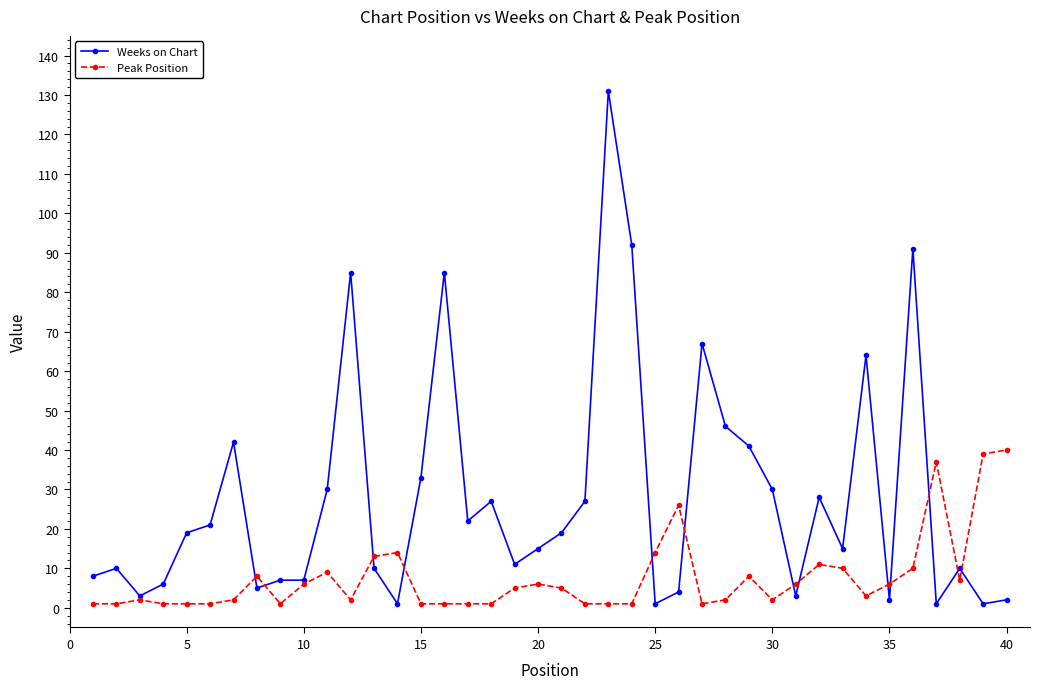

List the series in order of their overall mean, lowest first.

Peak Position, Weeks on Chart